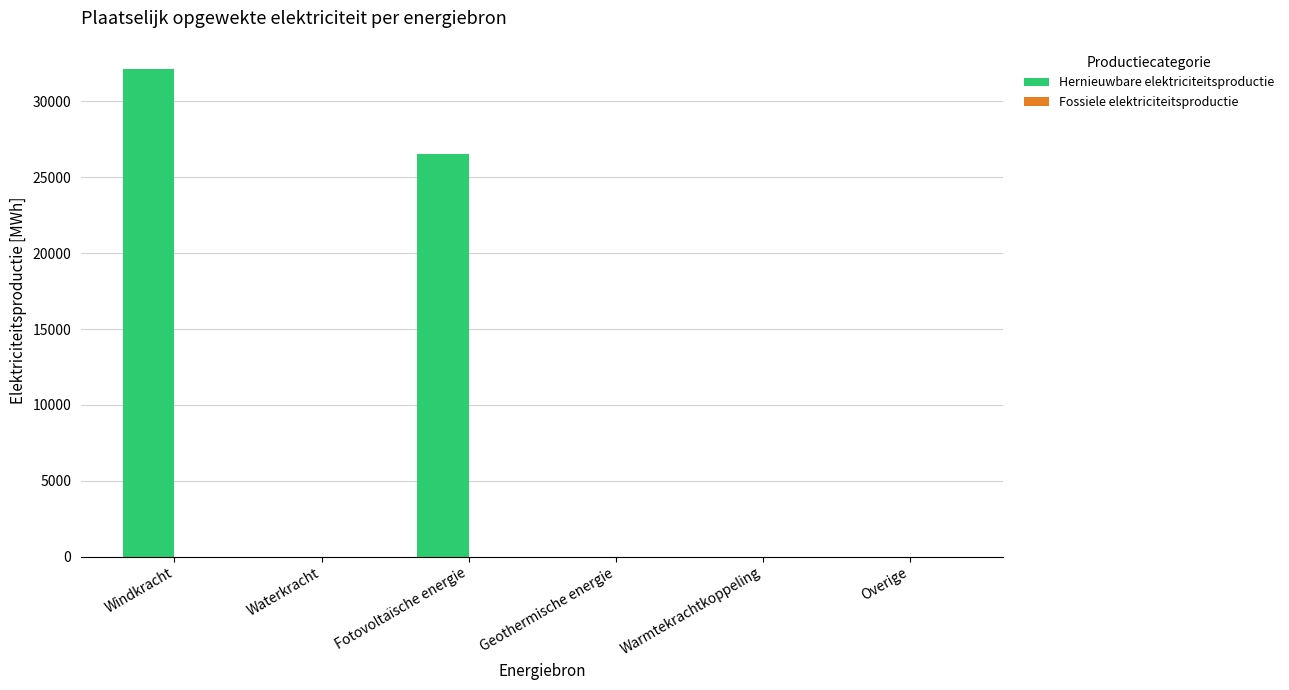

At which category does the chart reach its peak across all series?

Windkracht